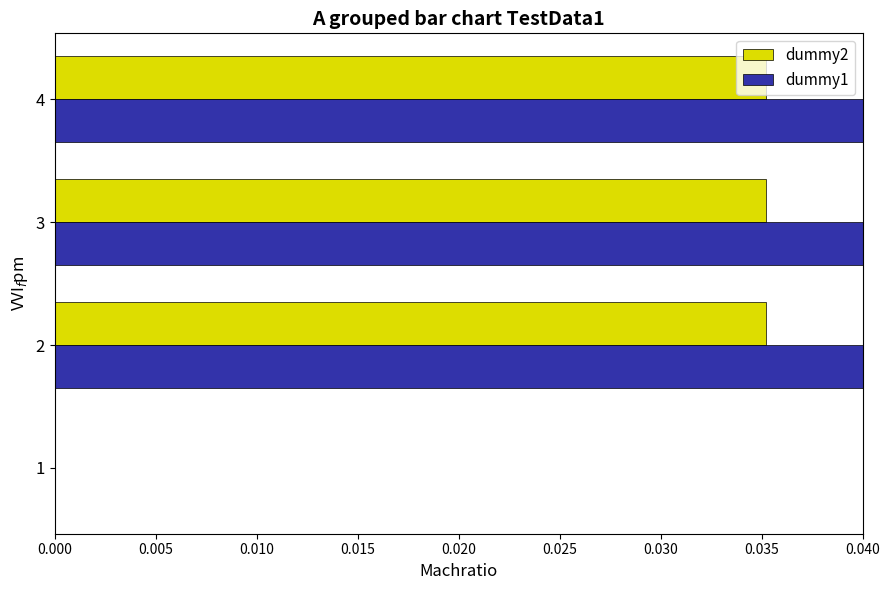

Which series has the largest total across all categories?

dummy1